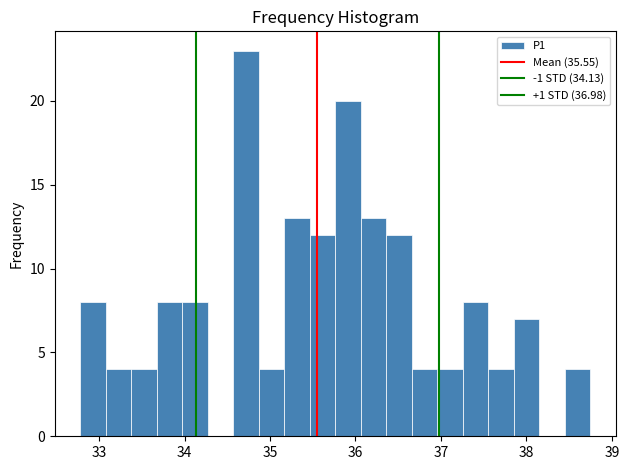

Around what value on the x-axis is the tallest bar? Give the approximate position of its centre, as read against the axis.

34.7